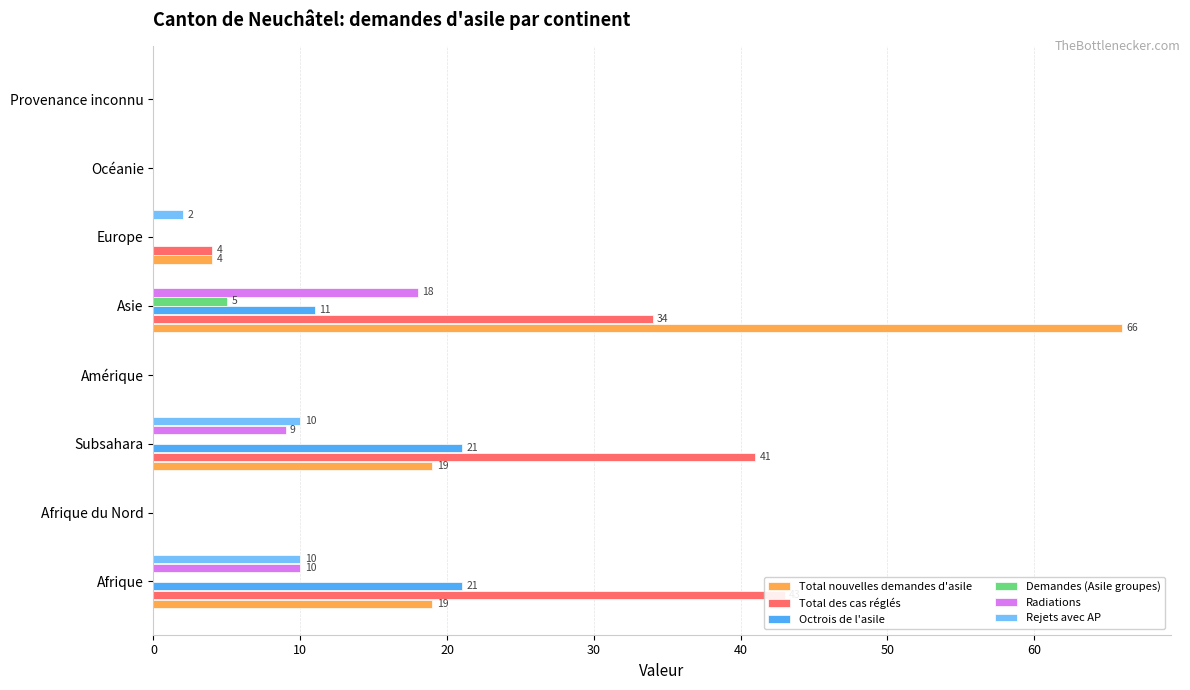

What are all the series names shown in the legend?

Total nouvelles demandes d'asile, Total des cas réglés, Octrois de l'asile, Demandes (Asile groupes), Radiations, Rejets avec AP